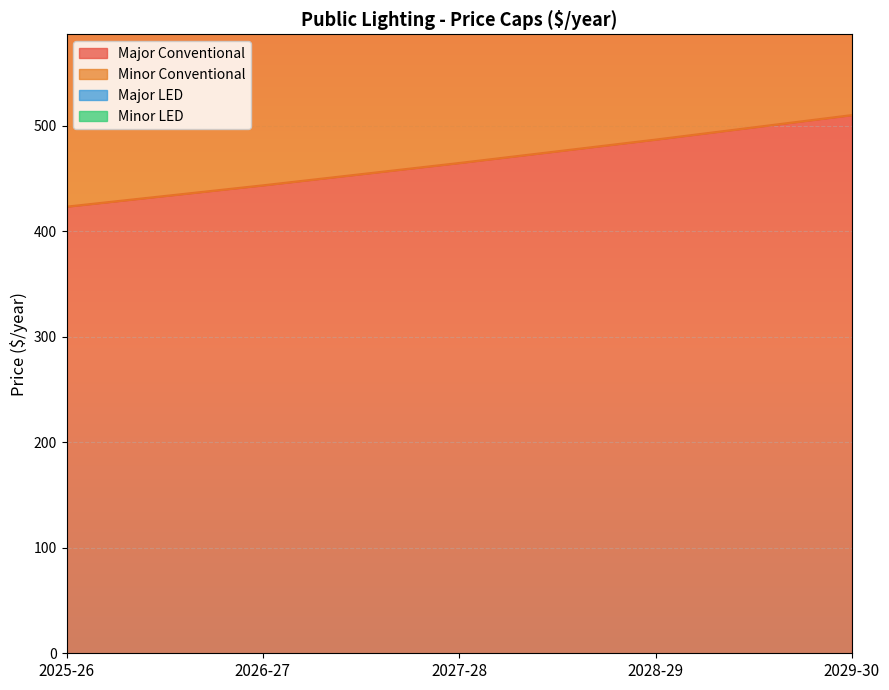

Which label corresponds to the smallest value in the chart?

2025-26